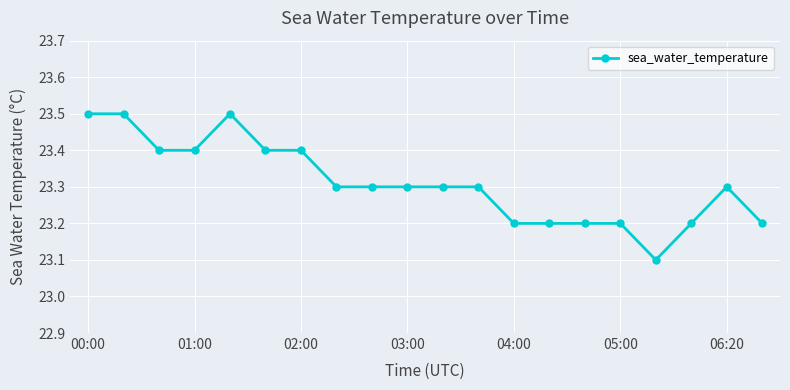

True or false: there are more than 1 points higher than both neighbors.

True